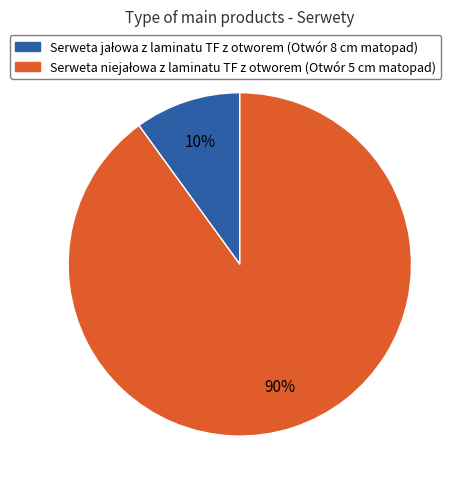

To the nearest percent, what is the difference between the largest and smallest slice percentages?

80%